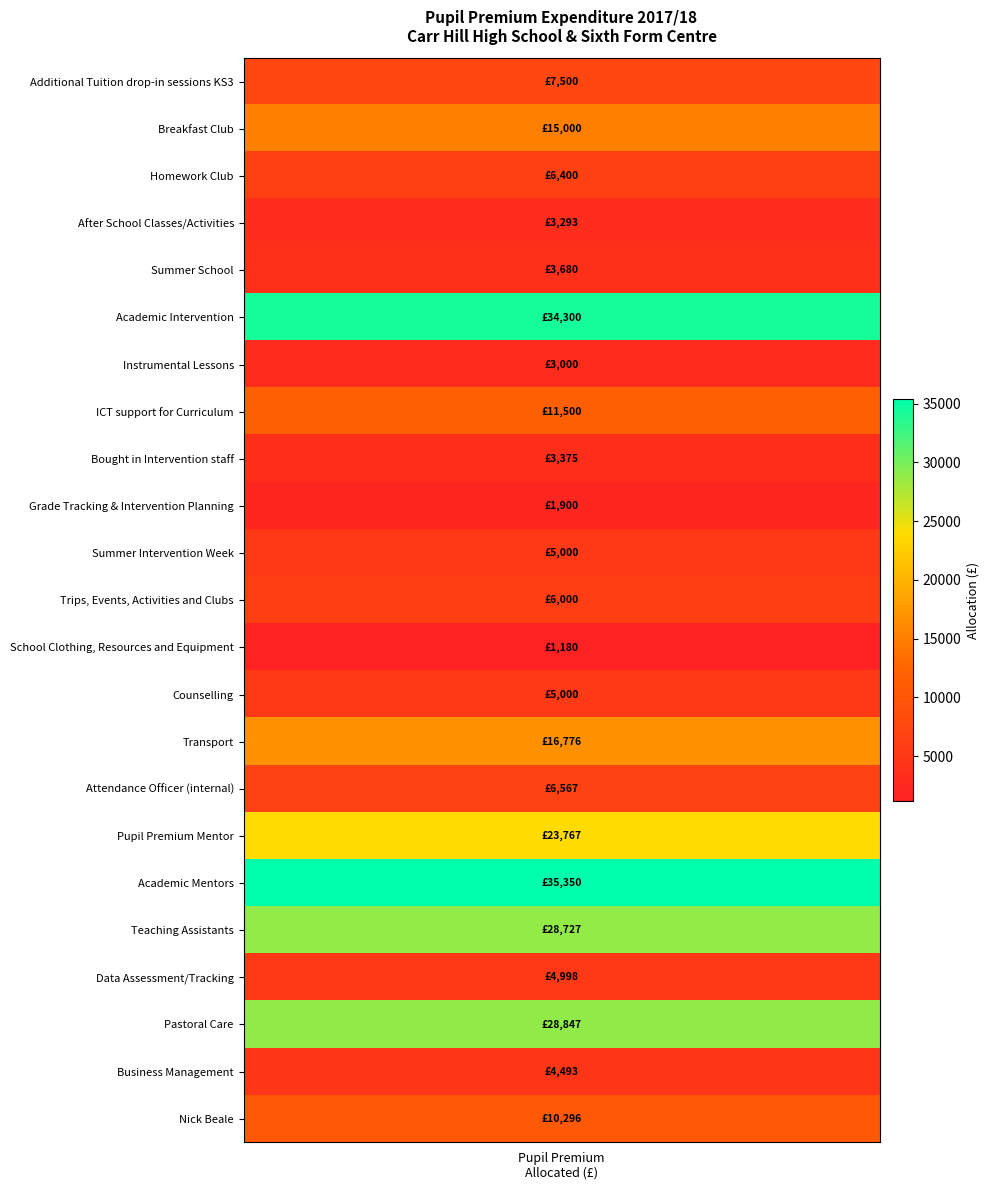

Reading left to right, transcribe all the data shown in this chart.

7500.0	15000.0	6400.0	3293.0	3679.5	34300.0	3000.0	11500.0	3375.0	1900.0	5000.0	6000.0	1180.0	5000.0	16776.0	6567.0	23767.0	35350.4	28727.0	4998.4	28847.1	4492.6	10296.0